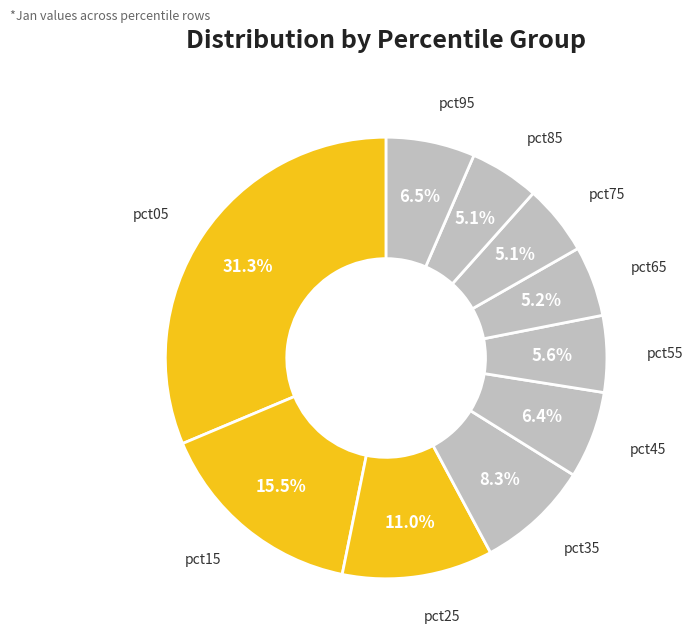

True or false: pct65 accounts for 5% of the total.

True